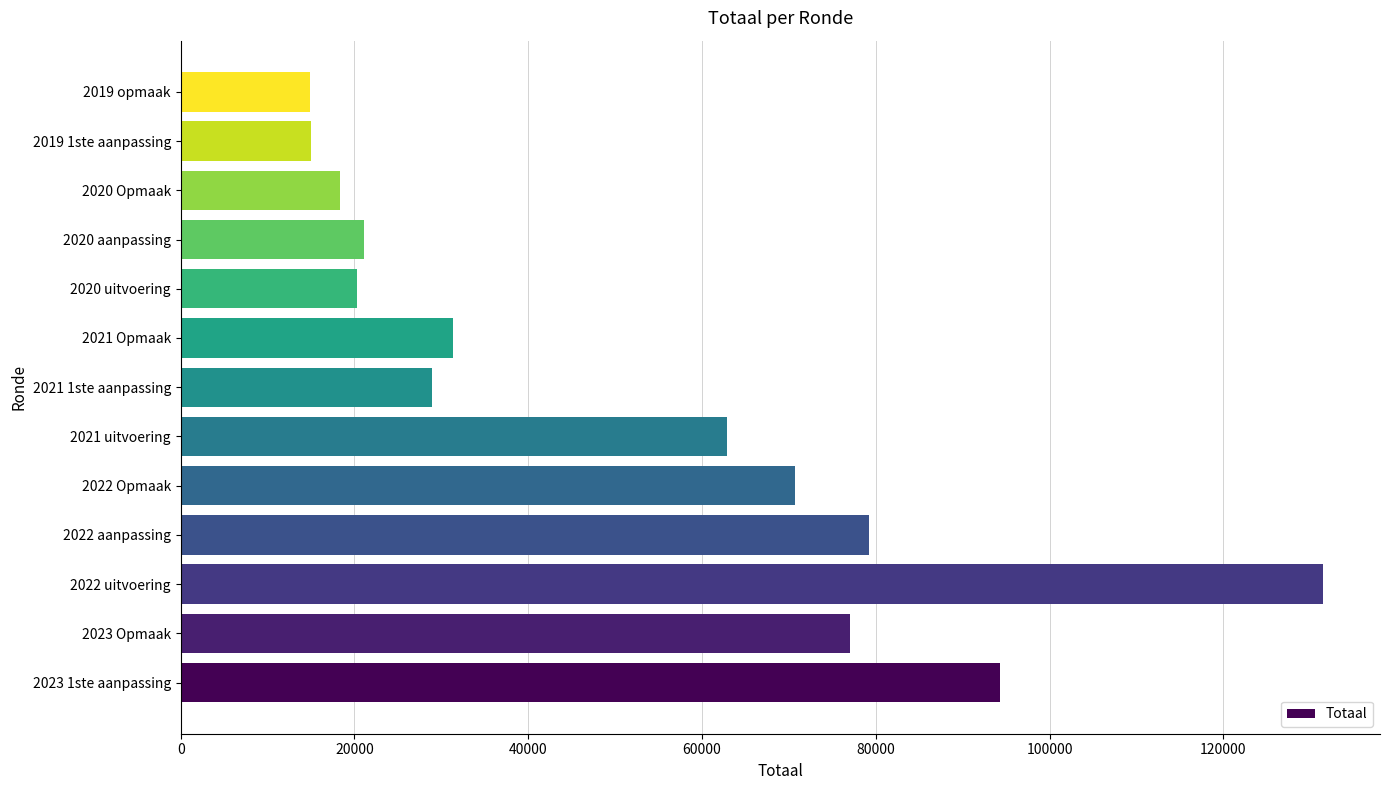

At which label is the value closest to 73144?

2022 Opmaak